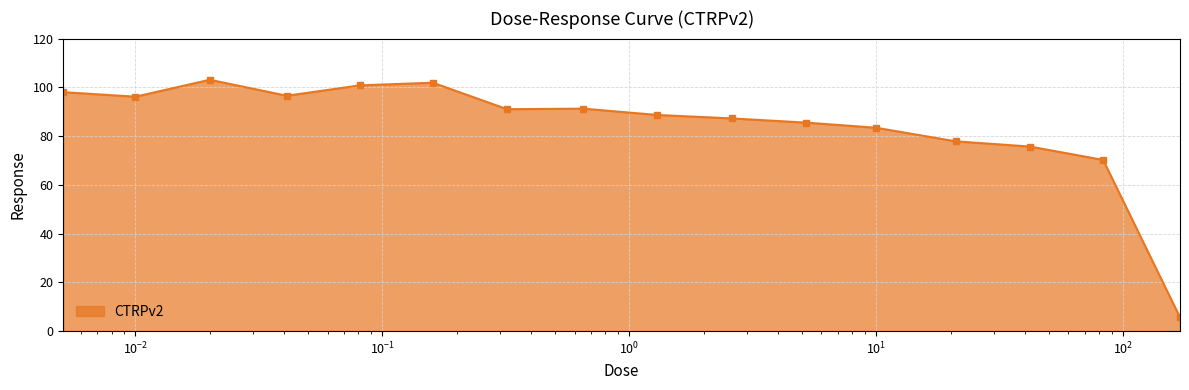

True or false: there are more than 0 points higher than both neighbors.

True